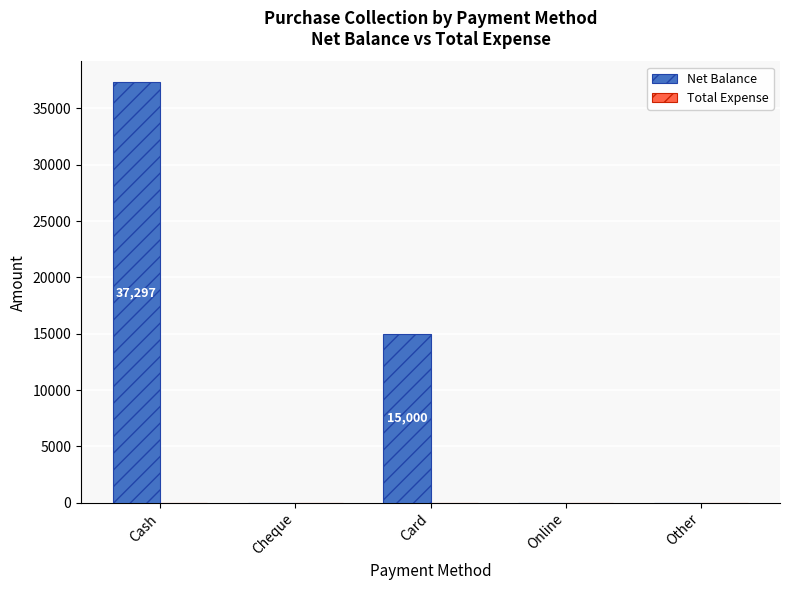

What is the change in value from Card to Online?

-15000